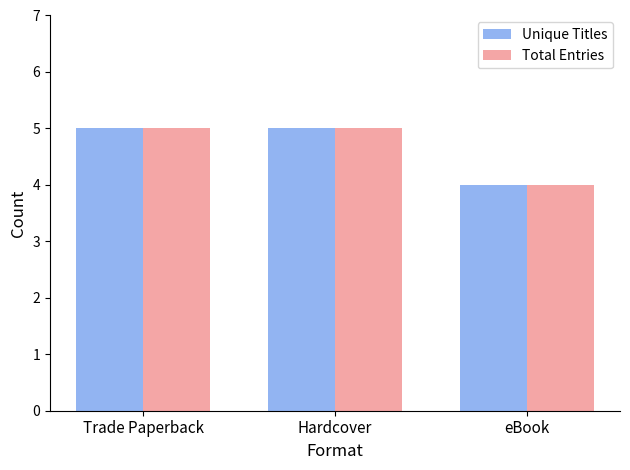

What is the average value of the Total Entries series?

5